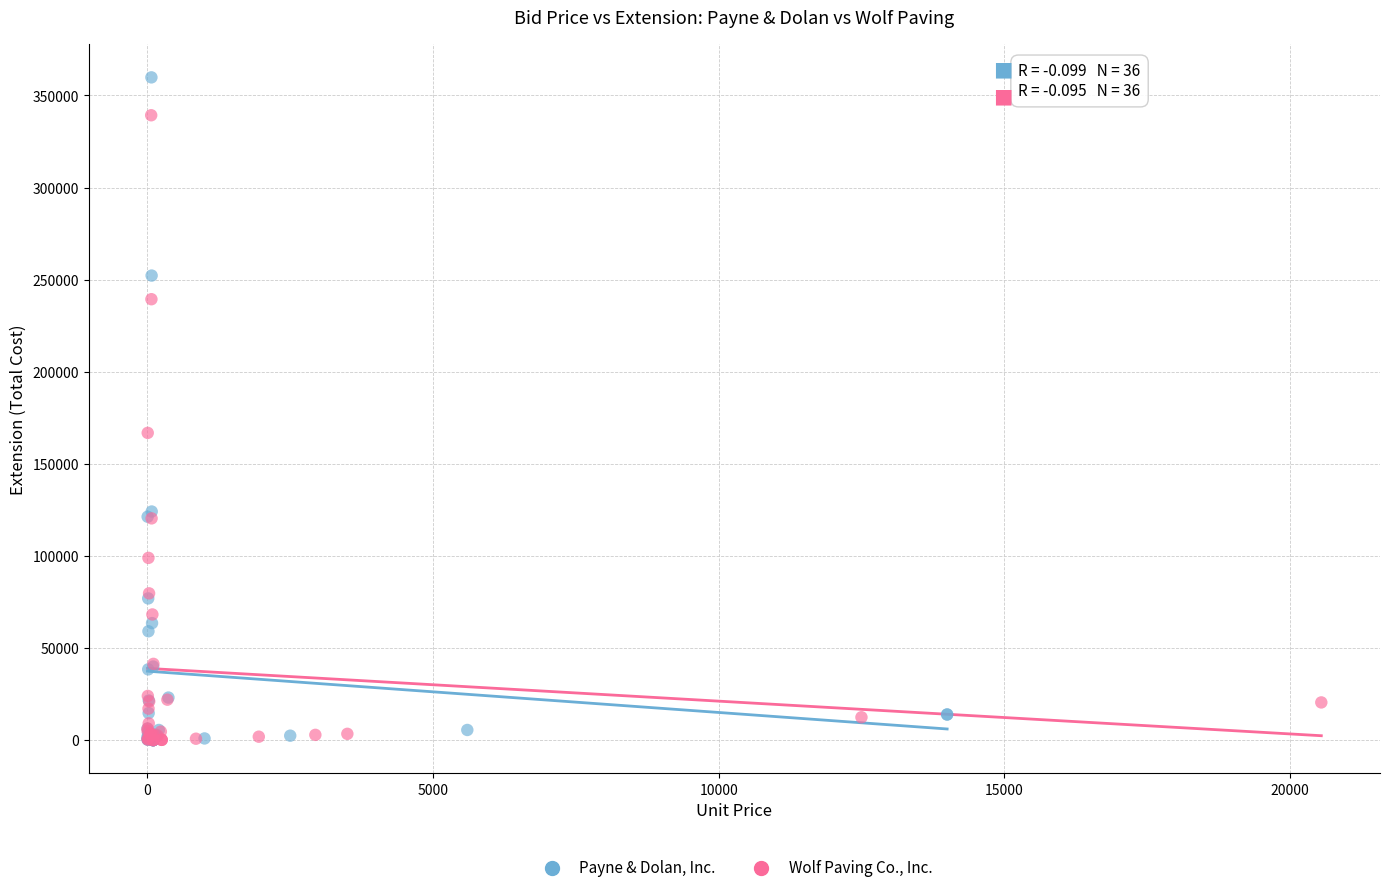

Which series reaches the maximum Y coordinate?

Payne & Dolan, Inc.